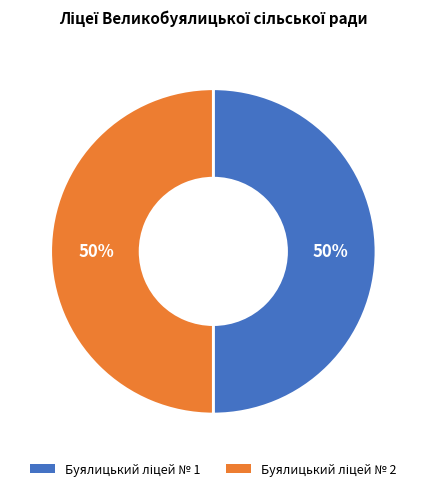

How many slices are in this pie chart?

2